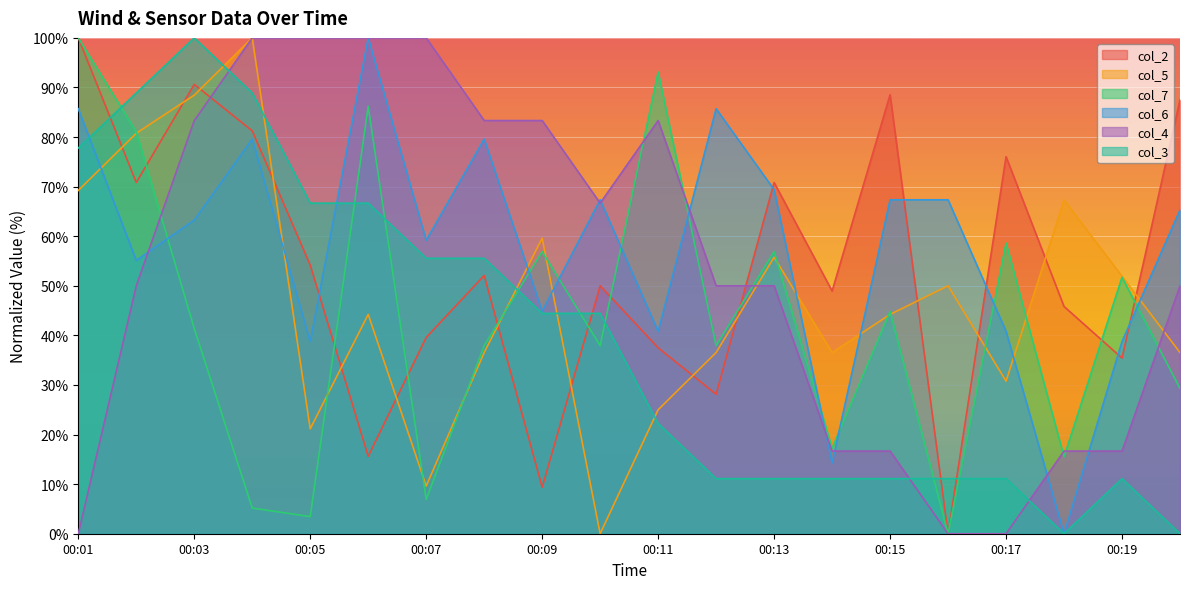

Is it true that col_4 equals 62.2 at 00:07?

False